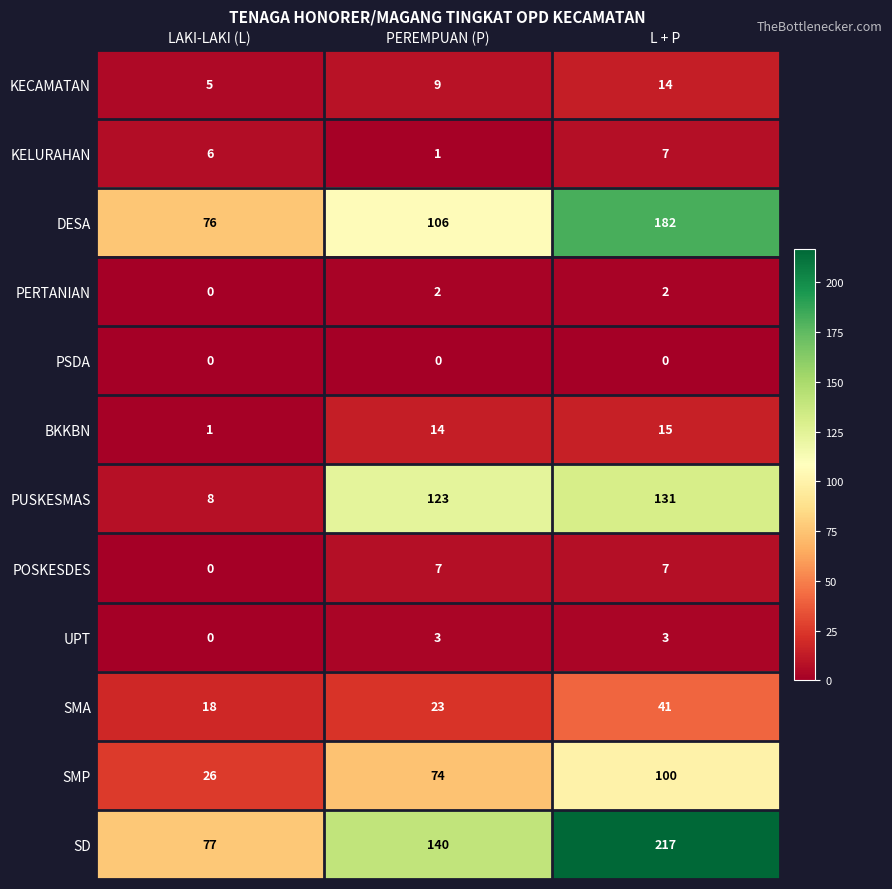

How many data points does each series have?

3